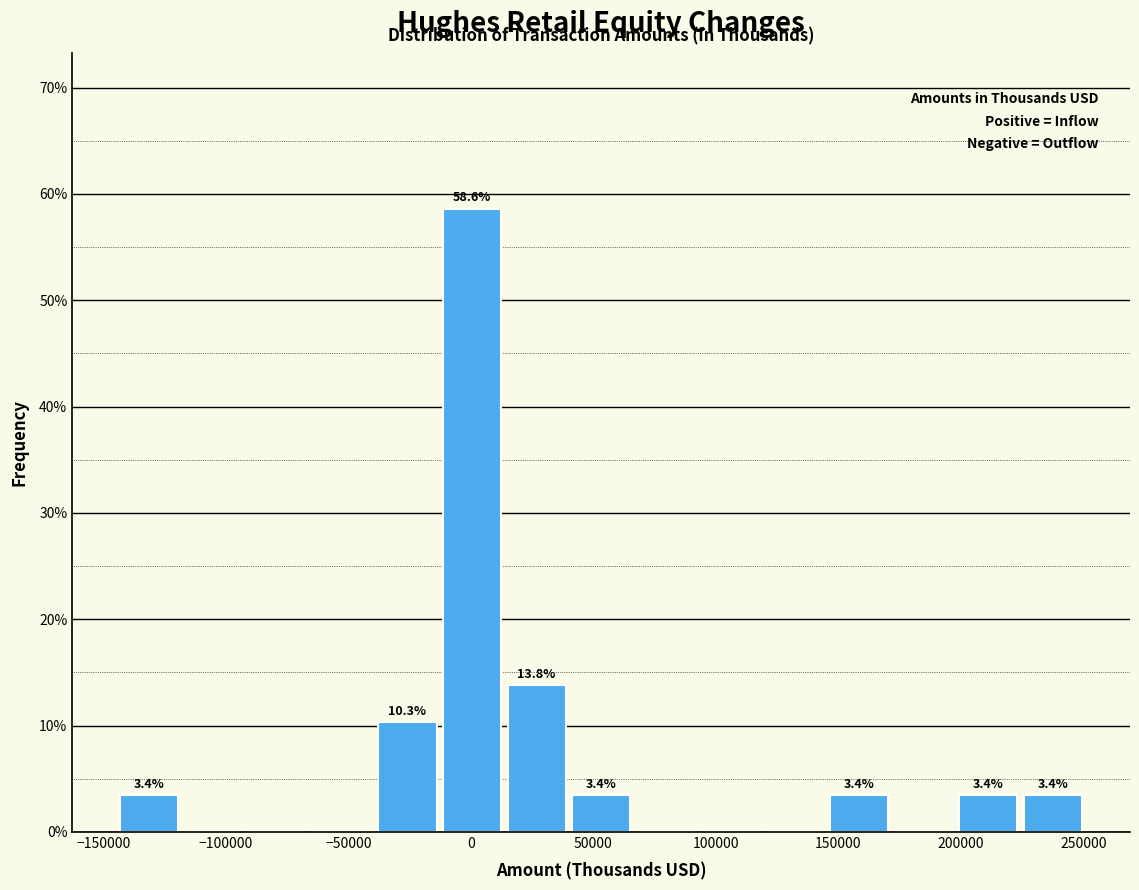

Over which range of the x-axis is the bar tallest?

-15000 to 15000